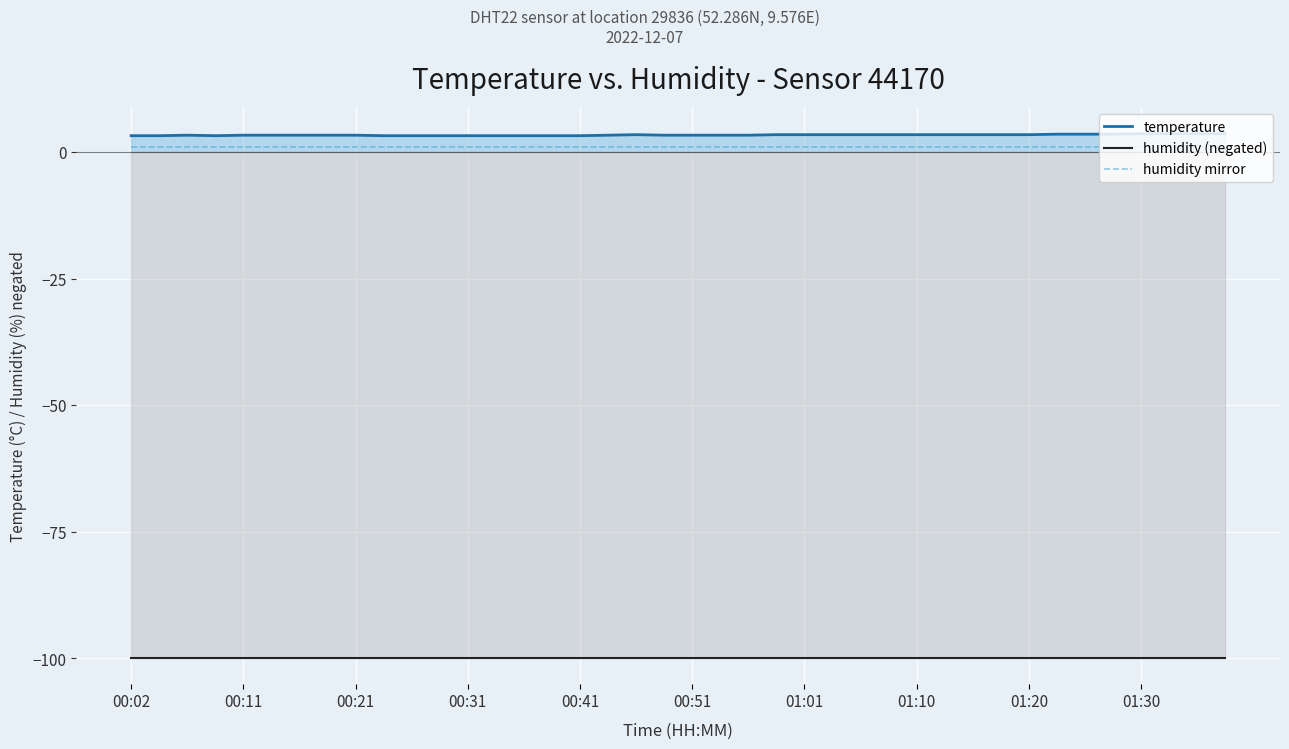

Rank the series at 01:20 from lowest to highest value.

humidity (negated), humidity mirror, temperature